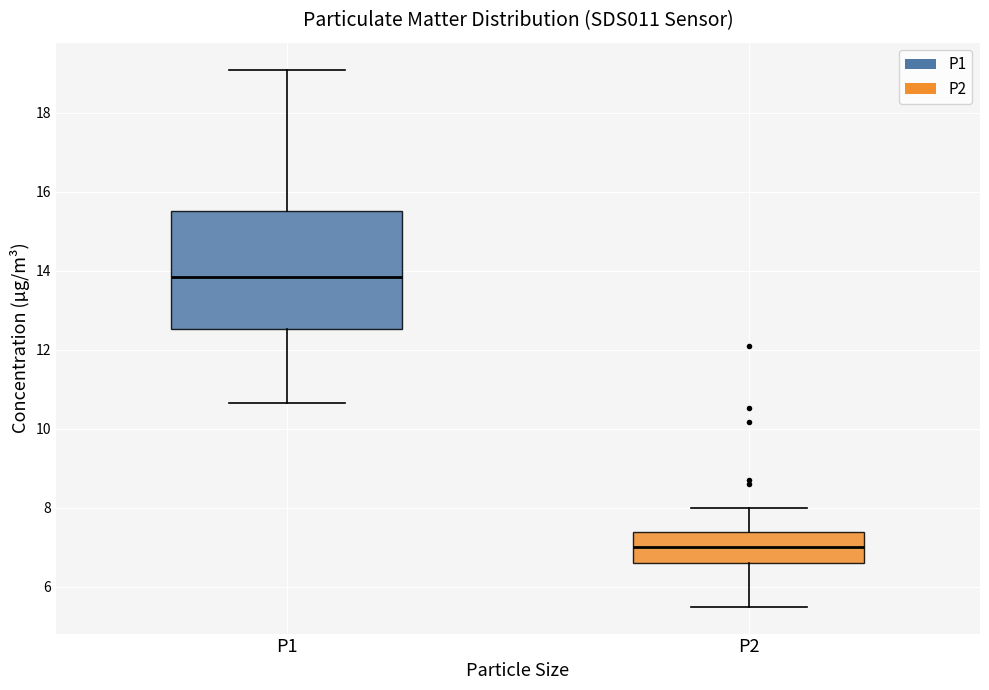

Where does the median line of the box for P2 sit on the y-axis? The values are not printed on the chart, so give them approximately, as read against the axis.

7.0